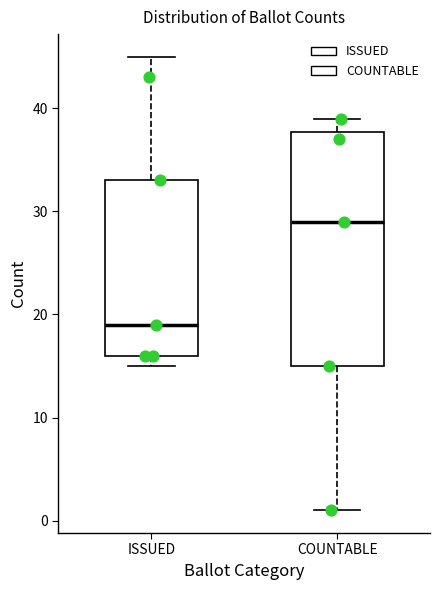

Comparing the boxes themselves (not the whiskers), which one is the tallest?

COUNTABLE